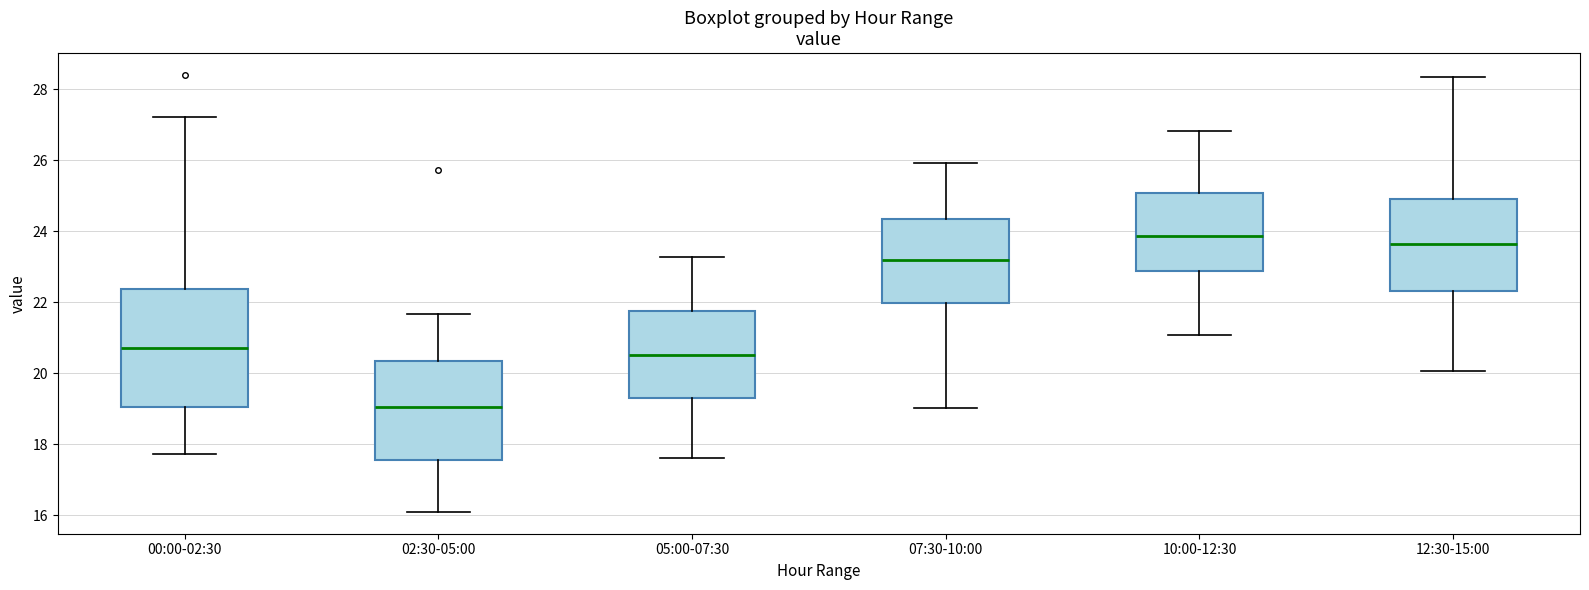

Which box is the tallest, from its lower edge to its upper edge?

00:00-02:30